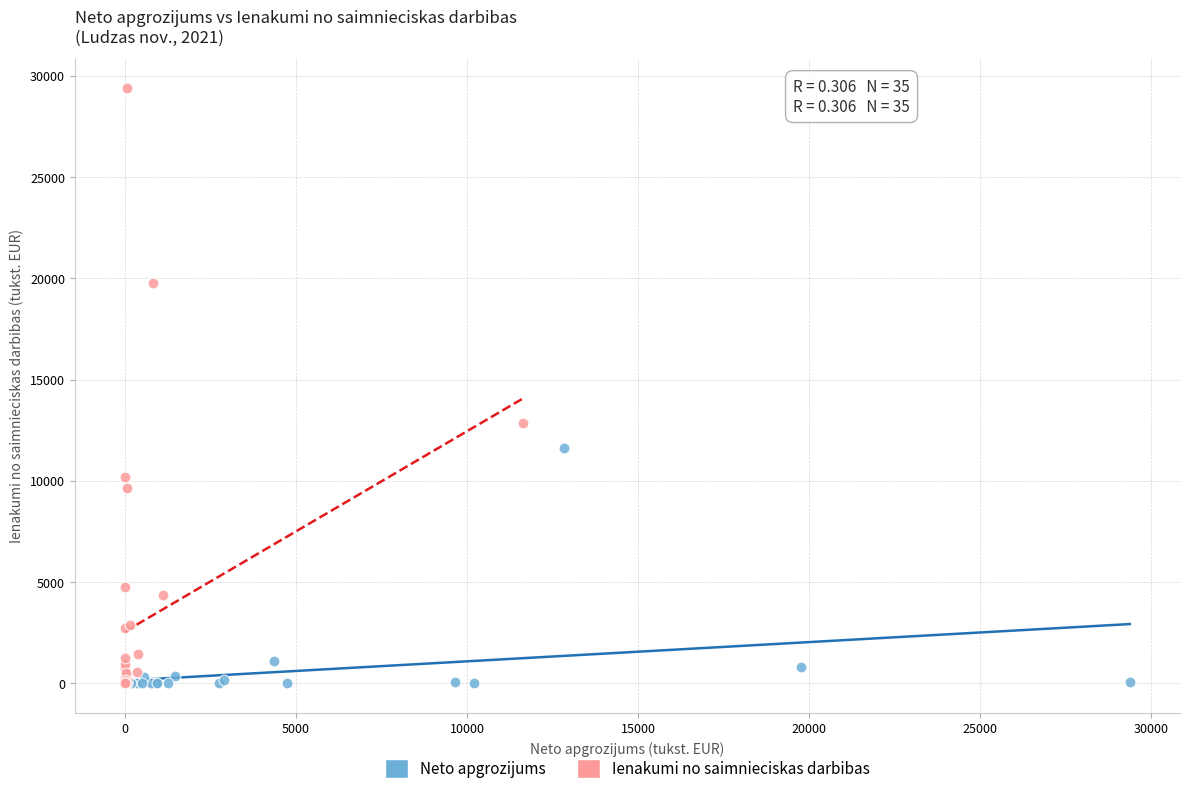

Which series has the widest spread of Y values?

Ienakumi no saimnieciskas darbibas